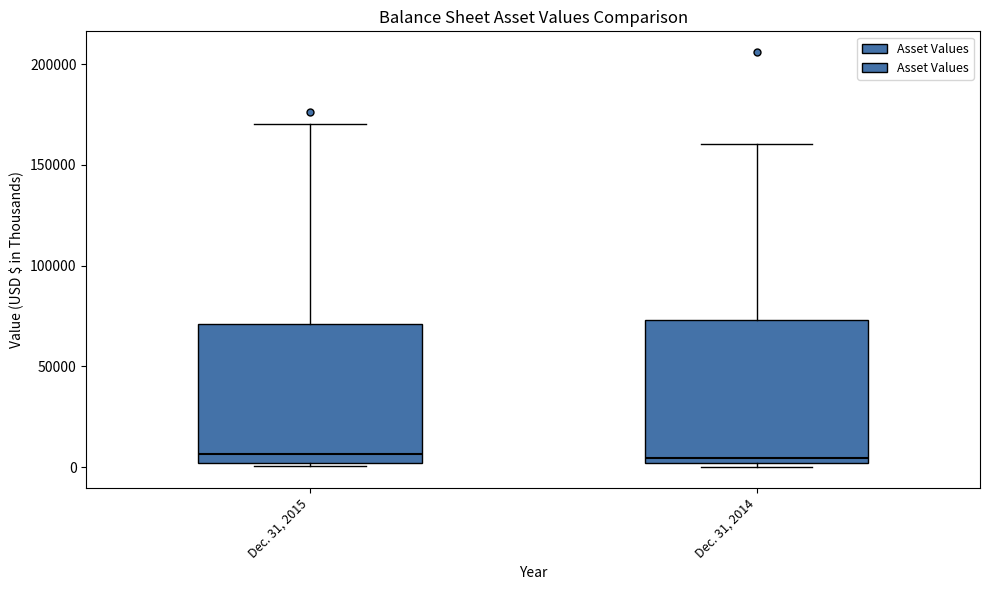

Reading left to right, read every box against the y-axis: the position of its median line, the range the box covers, and the ends of its whiskers. The values are not printed on the chart, so give them approximately, as read against the axis.

Dec. 31, 2015: median 5000, box 0 to 70000, whiskers 0 to 170000
Dec. 31, 2014: median 5000, box 0 to 75000, whiskers 0 (just below the box's lower edge) to 160000